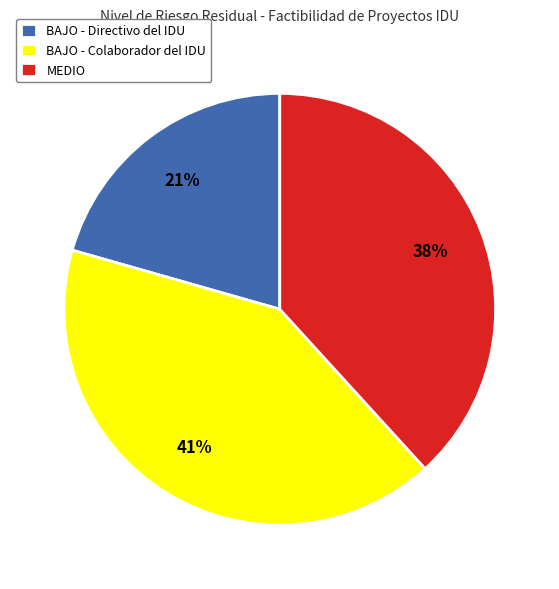

Is MEDIO the majority of the pie?

No